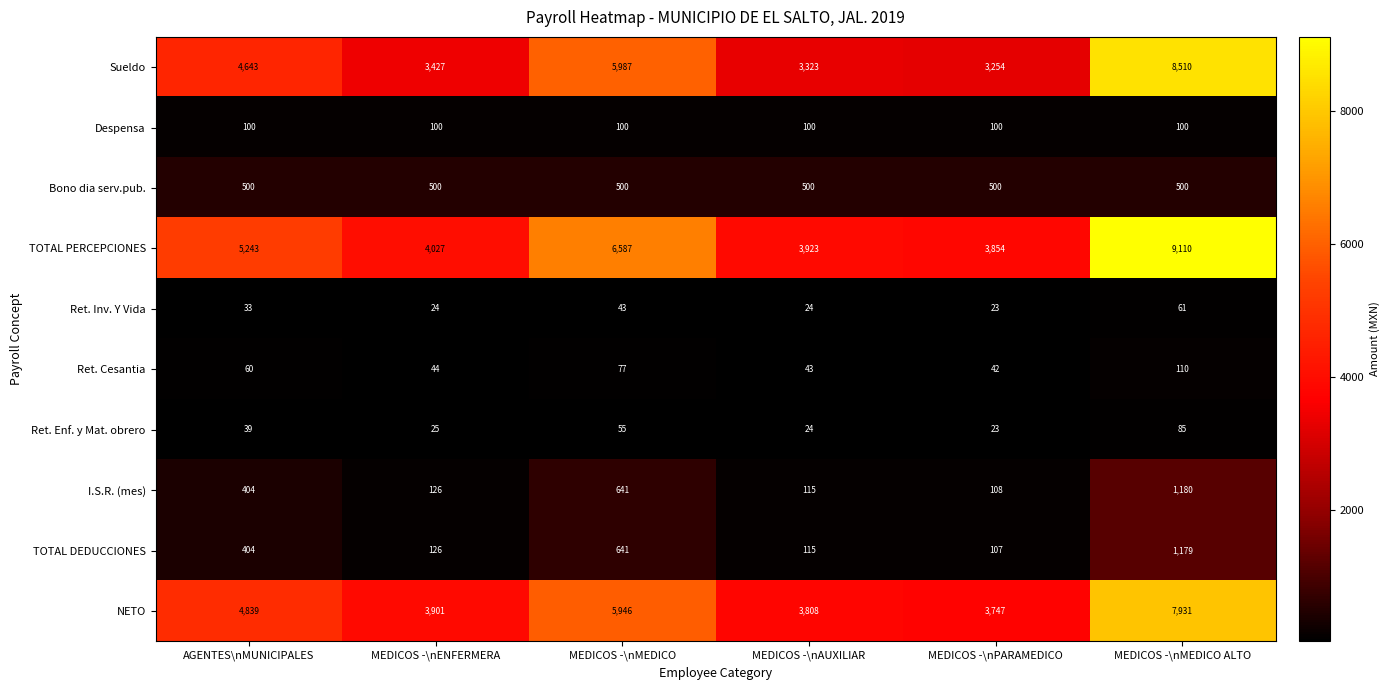

Rank the series at MEDICOS -\nMEDICO ALTO from highest to lowest value.

TOTAL PERCEPCIONES, Sueldo, NETO, I.S.R. (mes), TOTAL DEDUCCIONES, Bono dia serv.pub., Ret. Cesantia, Despensa, Ret. Enf. y Mat. obrero, Ret. Inv. Y Vida